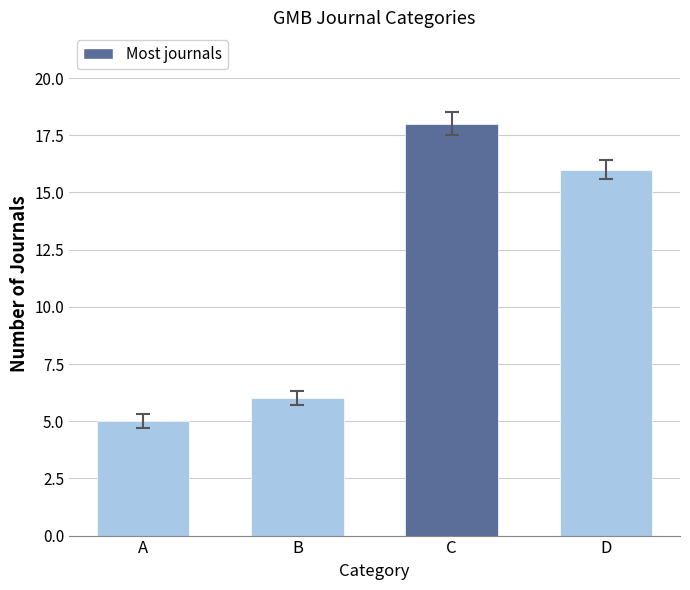

List the labels in order of value, largest first.

C, D, B, A